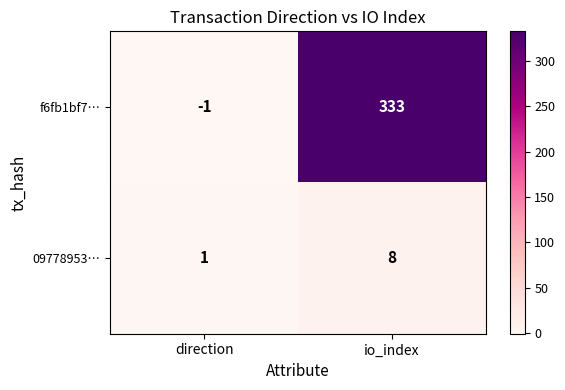

The f6fb1bf7… series shows -1 at direction. True or false?

True